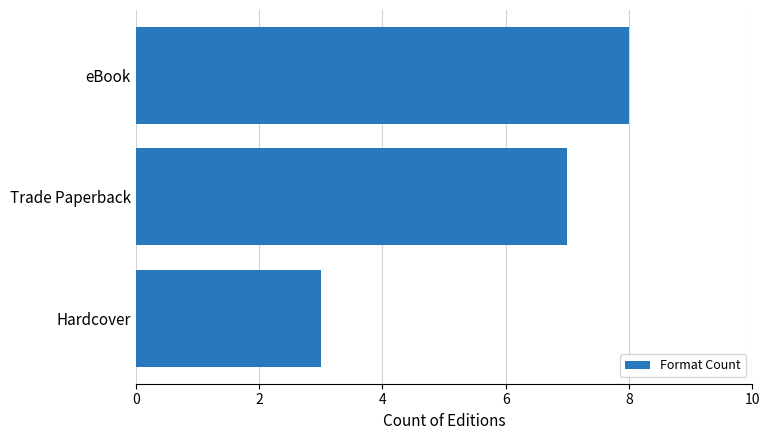

Are the bars horizontal?

Yes